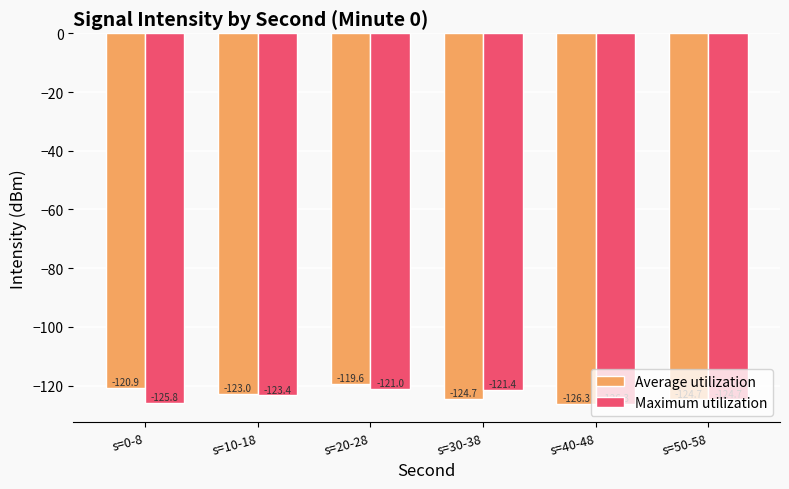

What is the label of the 4th bar from the left?

s=30-38